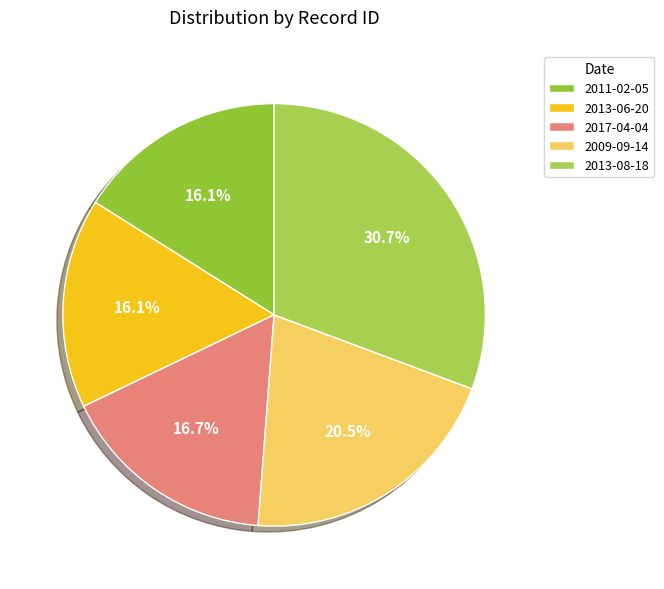

Does 2011-02-05 account for over 50% of the chart?

No